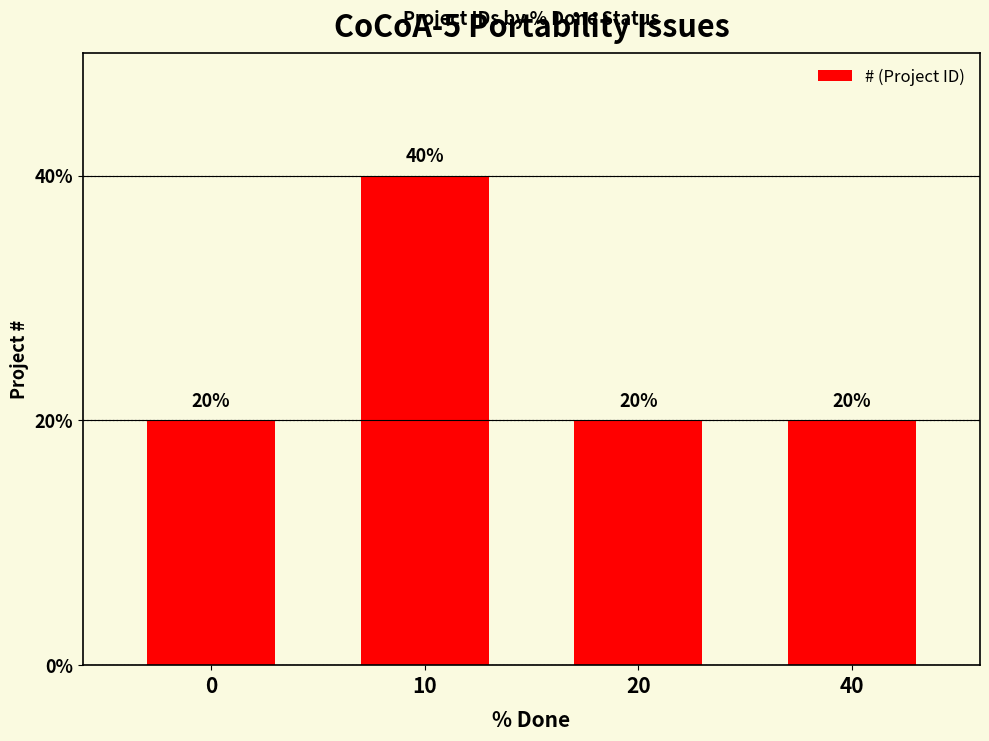

Reading left to right, extract all data points from this chart.

1	2	1	1